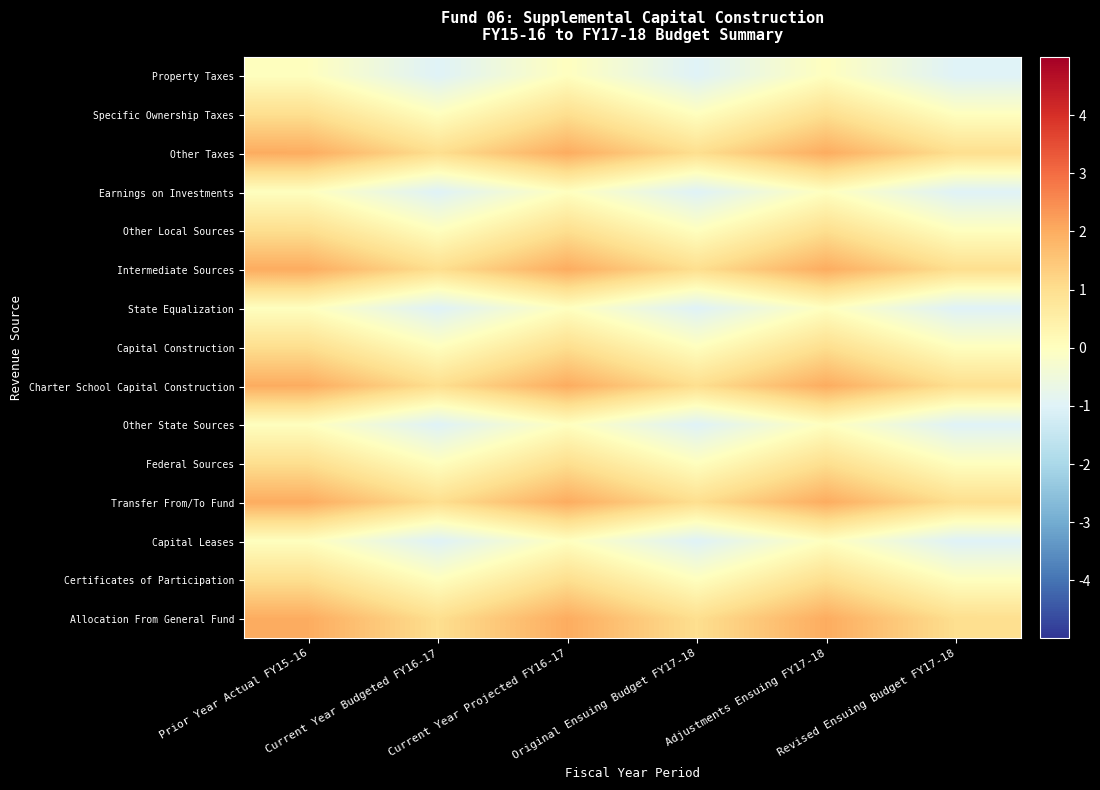

At which category is the sum across all series the highest?

Prior Year Actual FY15-16